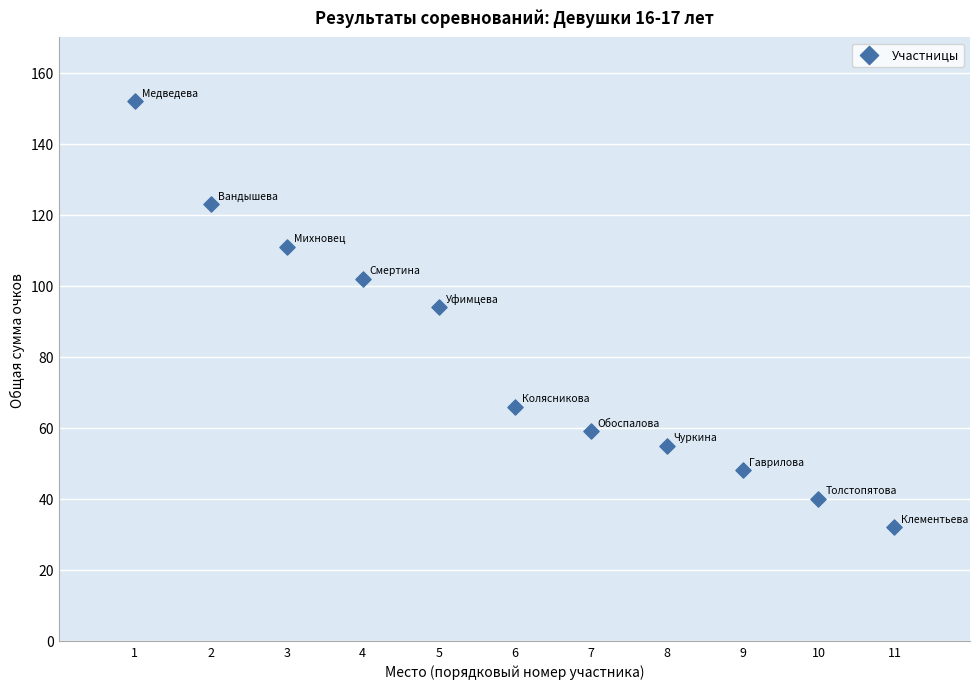

What is the average X value?

6